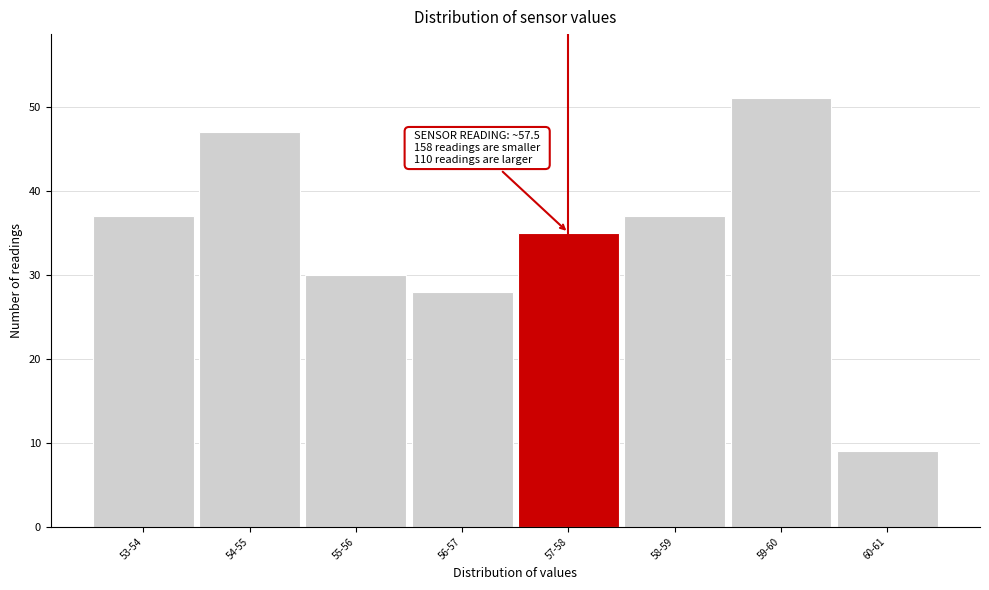

Reading left to right, list all the values displayed in this chart.

37	47	30	28	35	37	51	9